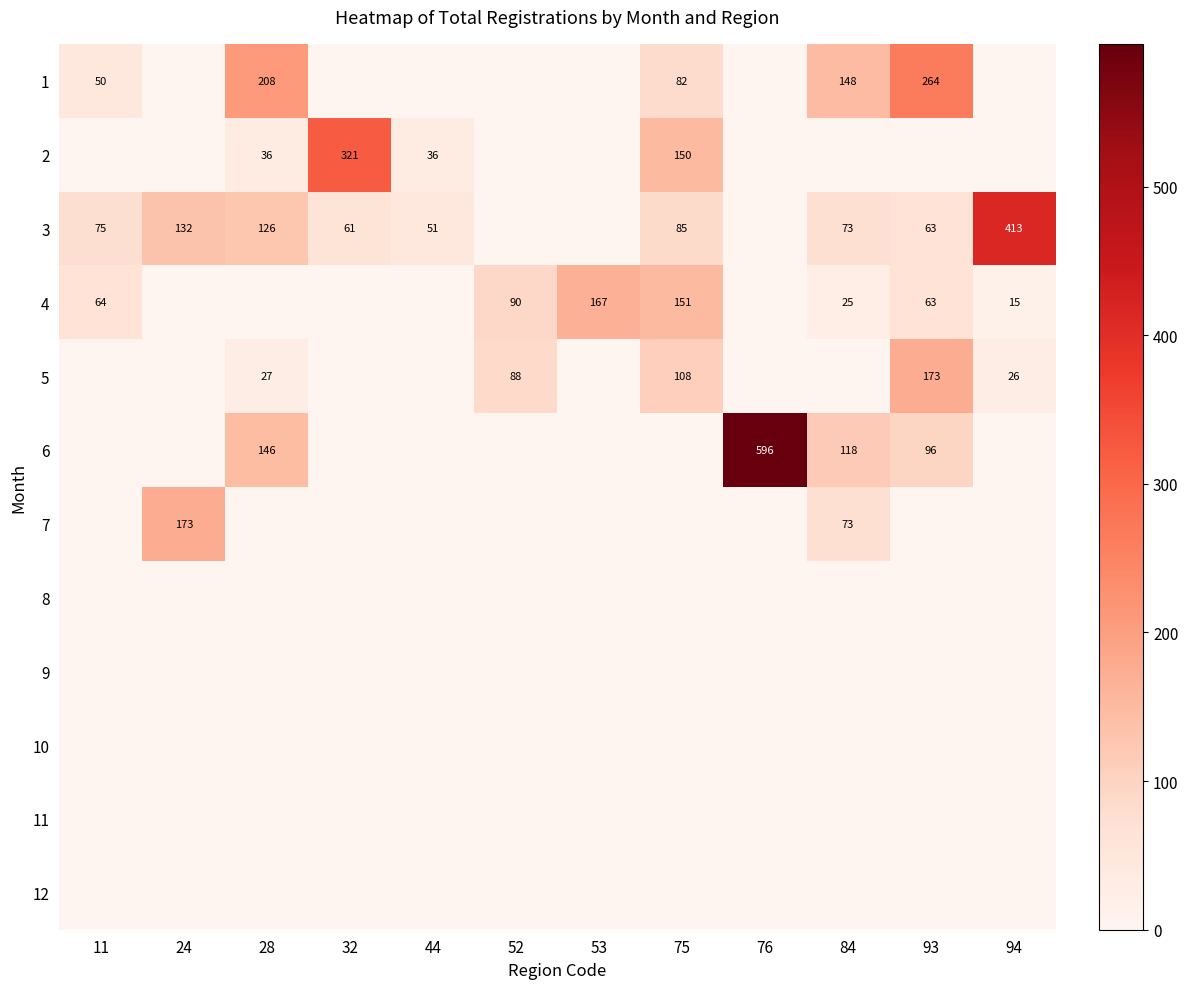

Which has a higher value, 75 or 93?

93